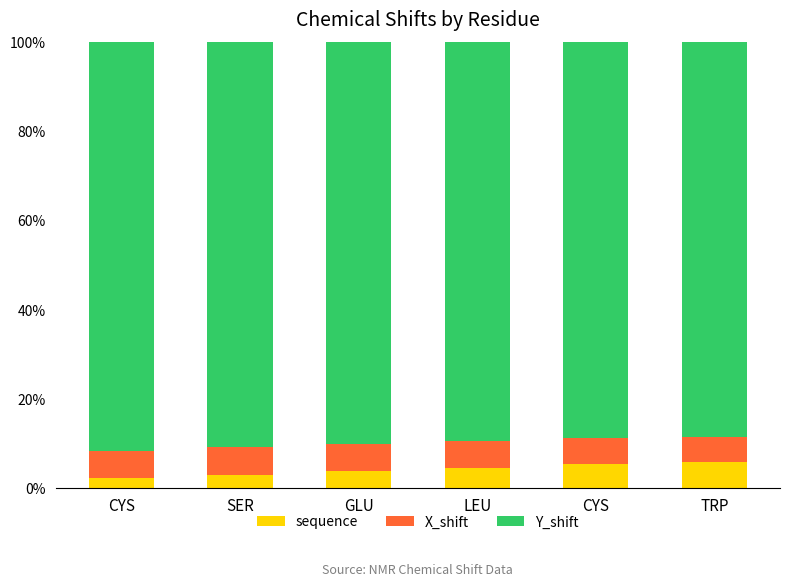

How many bars are there in total?

6